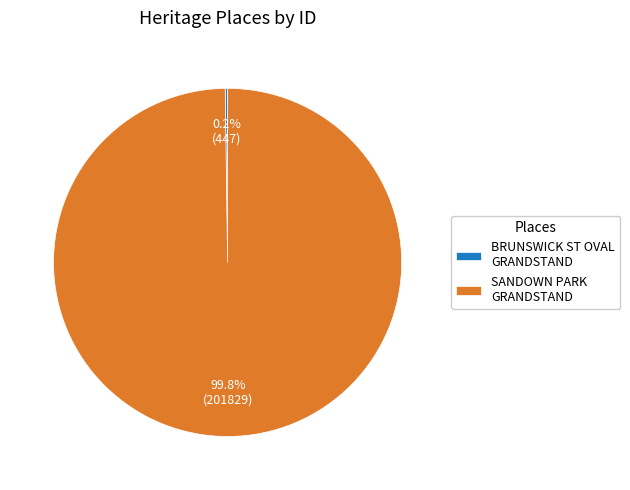

What percentage is NOT represented by SANDOWN PARK GRANDSTAND?

0.2%